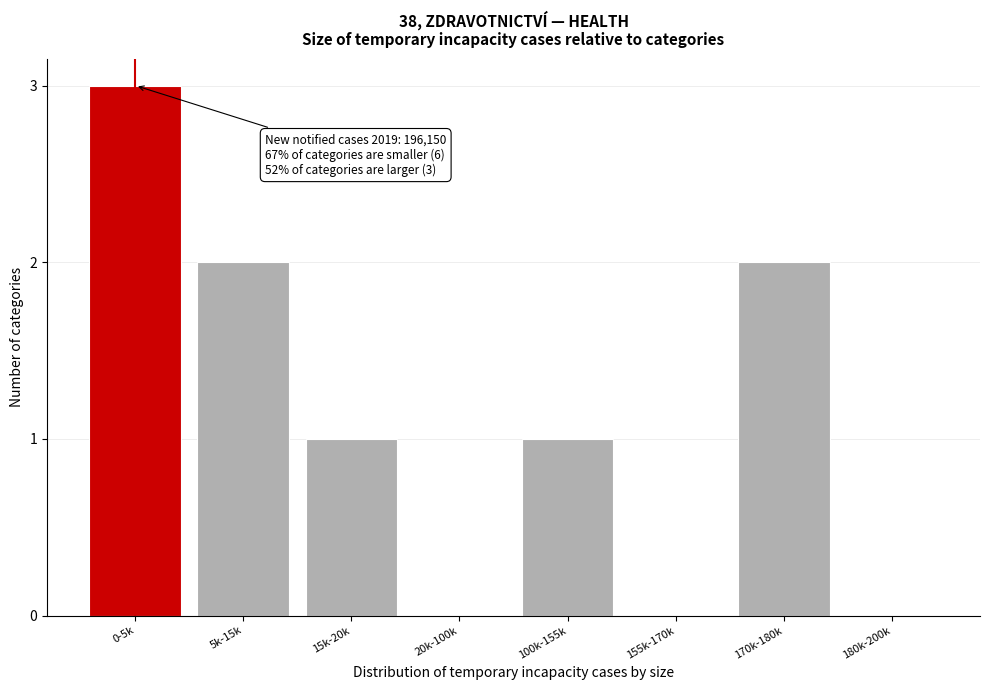

Reading right to left, transcribe all the data shown in this chart.

180k-200k=0	170k-180k=2	155k-170k=0	100k-155k=1	20k-100k=0	15k-20k=1	5k-15k=2	0-5k=3